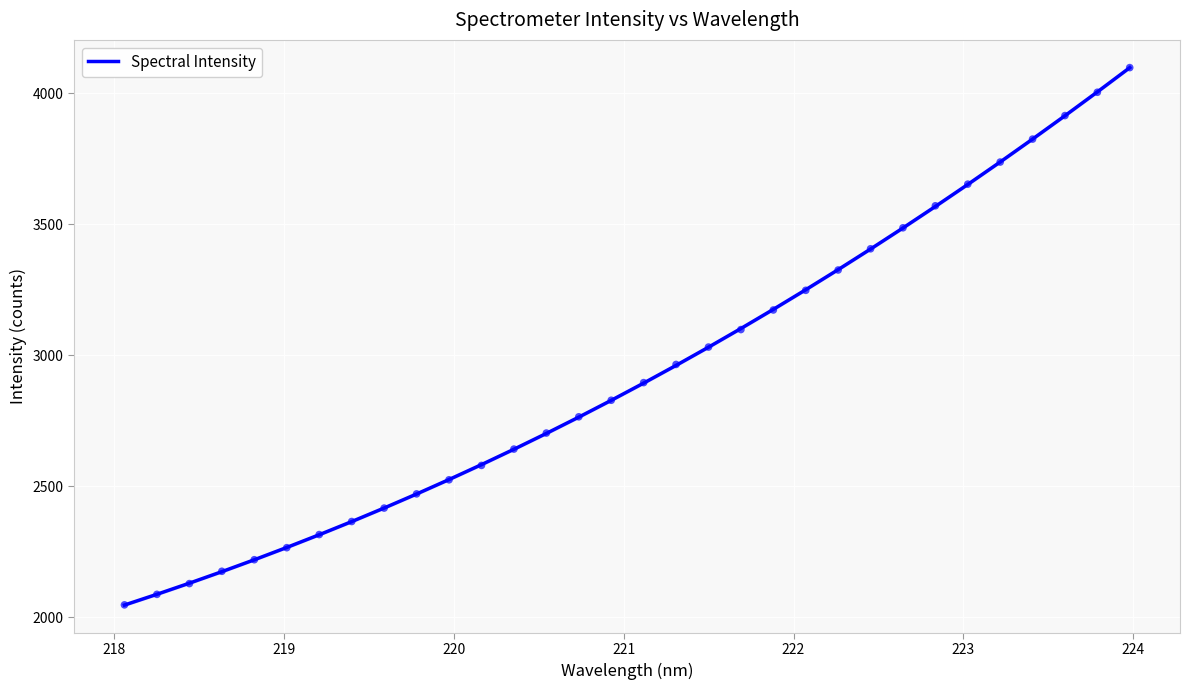

What is the minimum value for Spectral Intensity?

2046.1